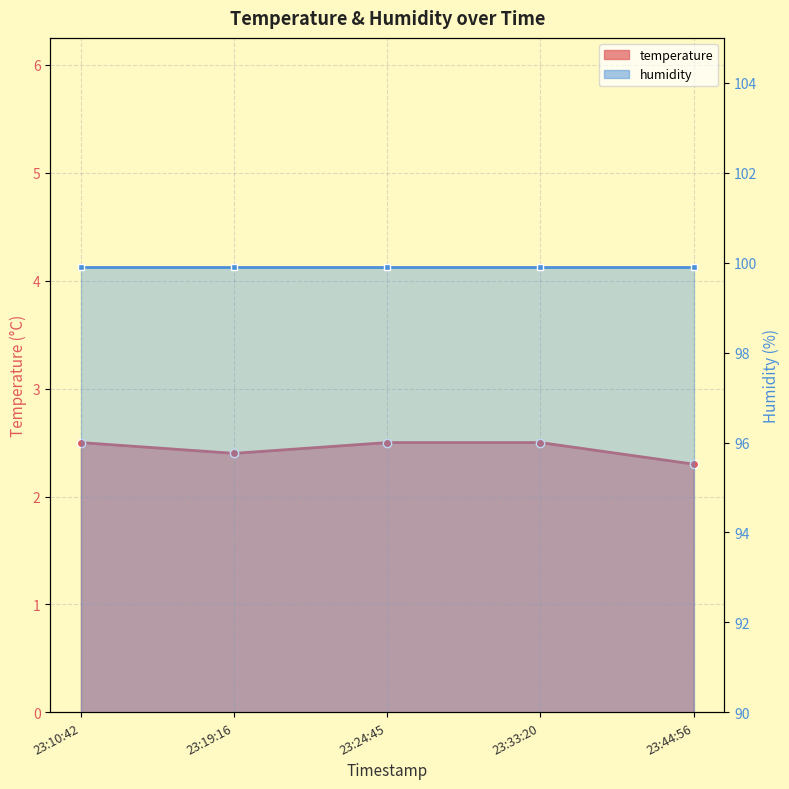

What is the change in value from 23:19:16 to 23:33:20?

+0.1